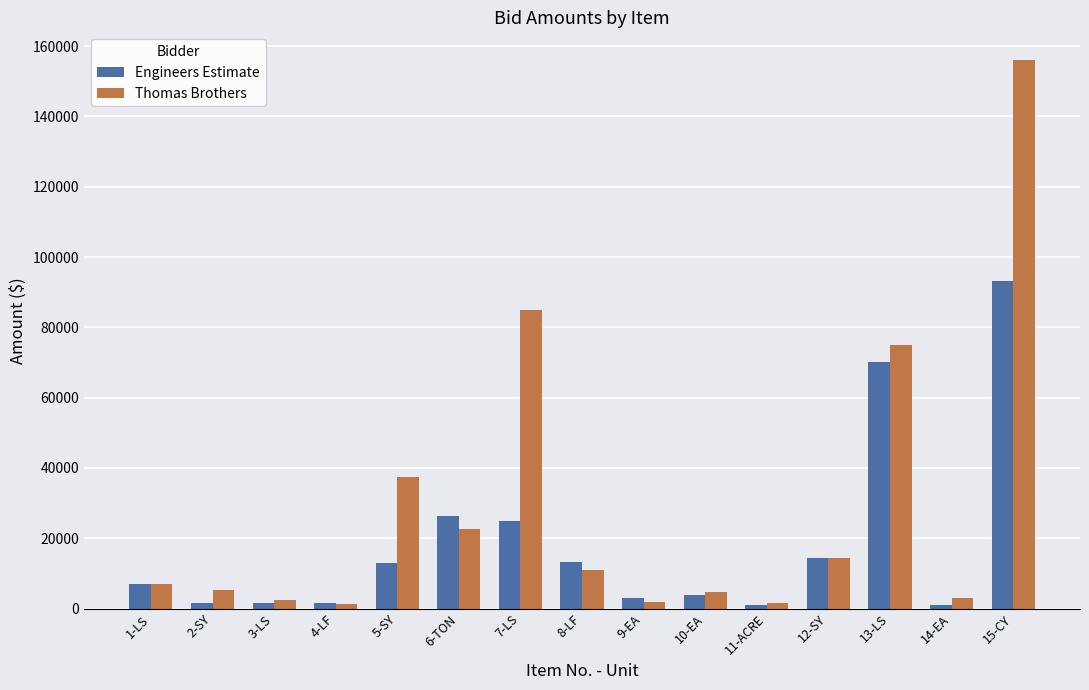

Which series has the widest spread of values?

Thomas Brothers